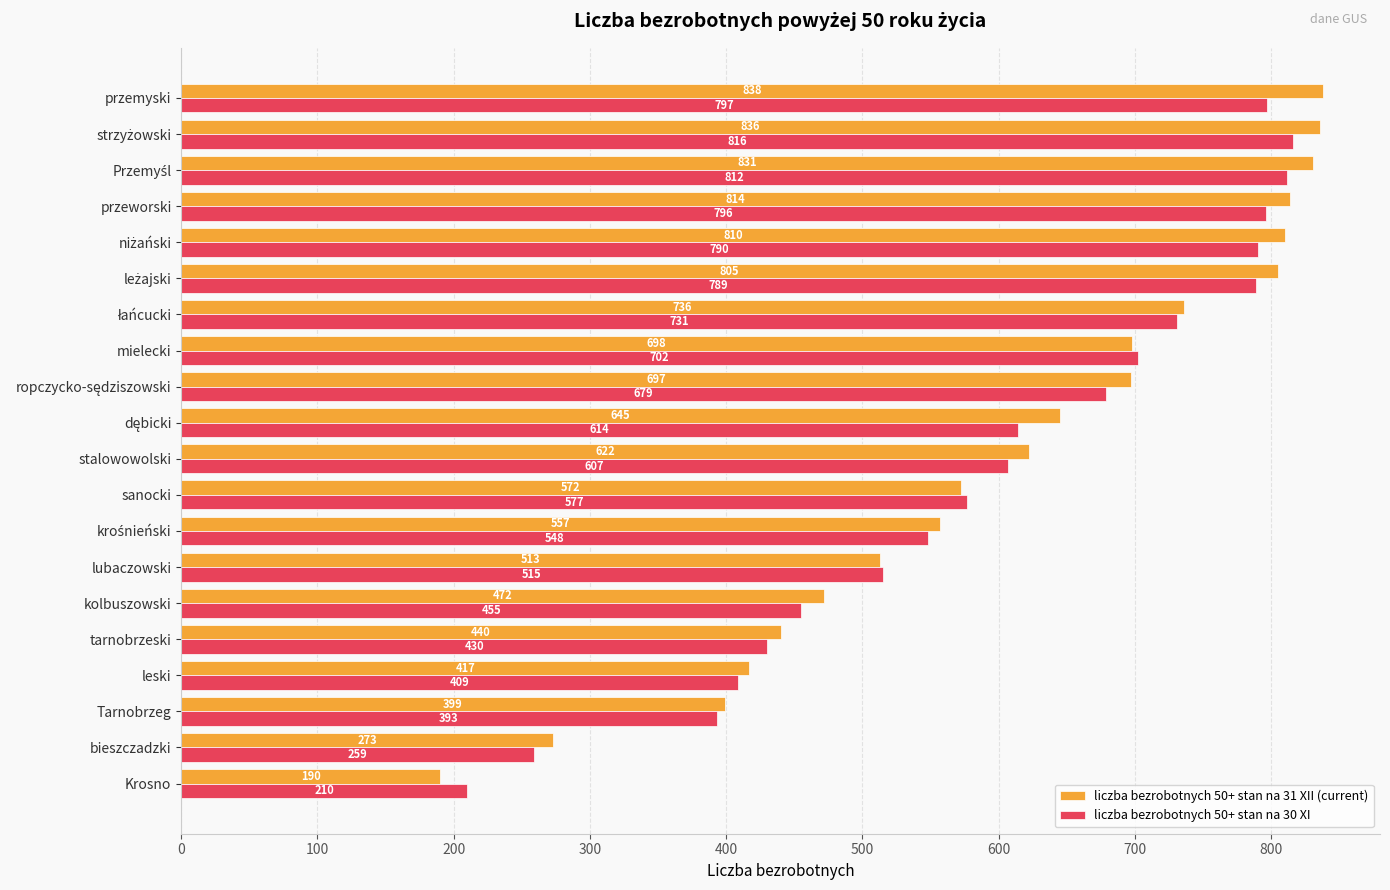

The value of liczba bezrobotnych 50+ stan na 30 XI at tarnobrzeski is 430. True or false?

True